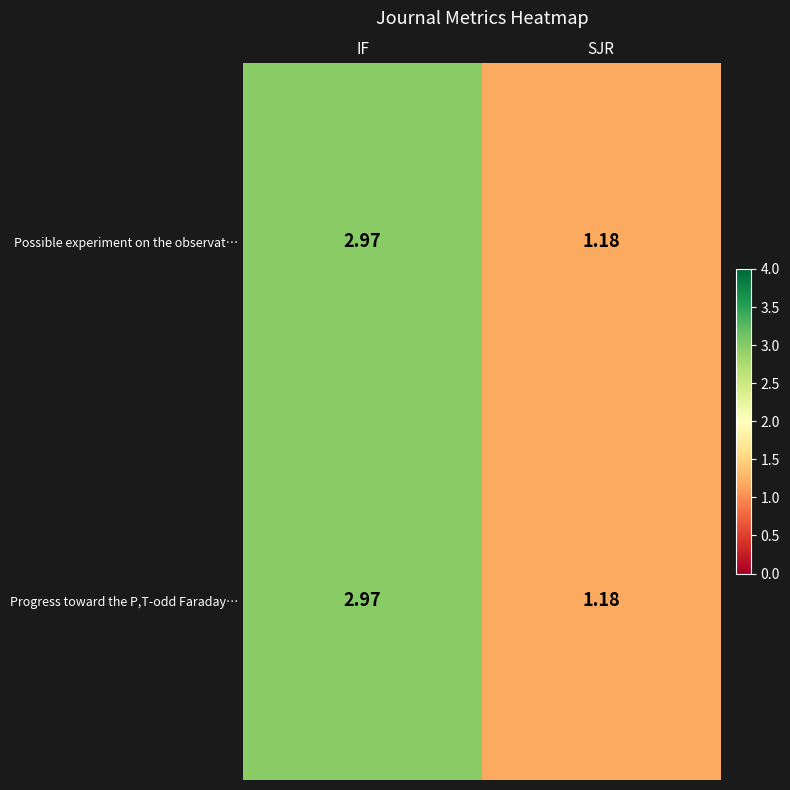

Where is Possible experiment on the observat… nearest to the value 2?

SJR